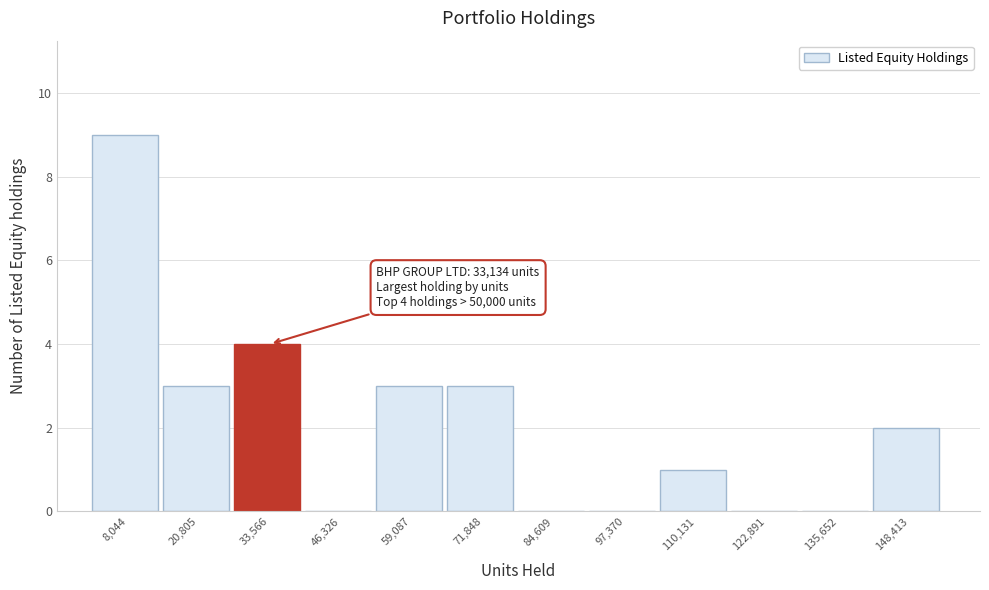

Over which range of the x-axis is the bar tallest?

2000 to 14000